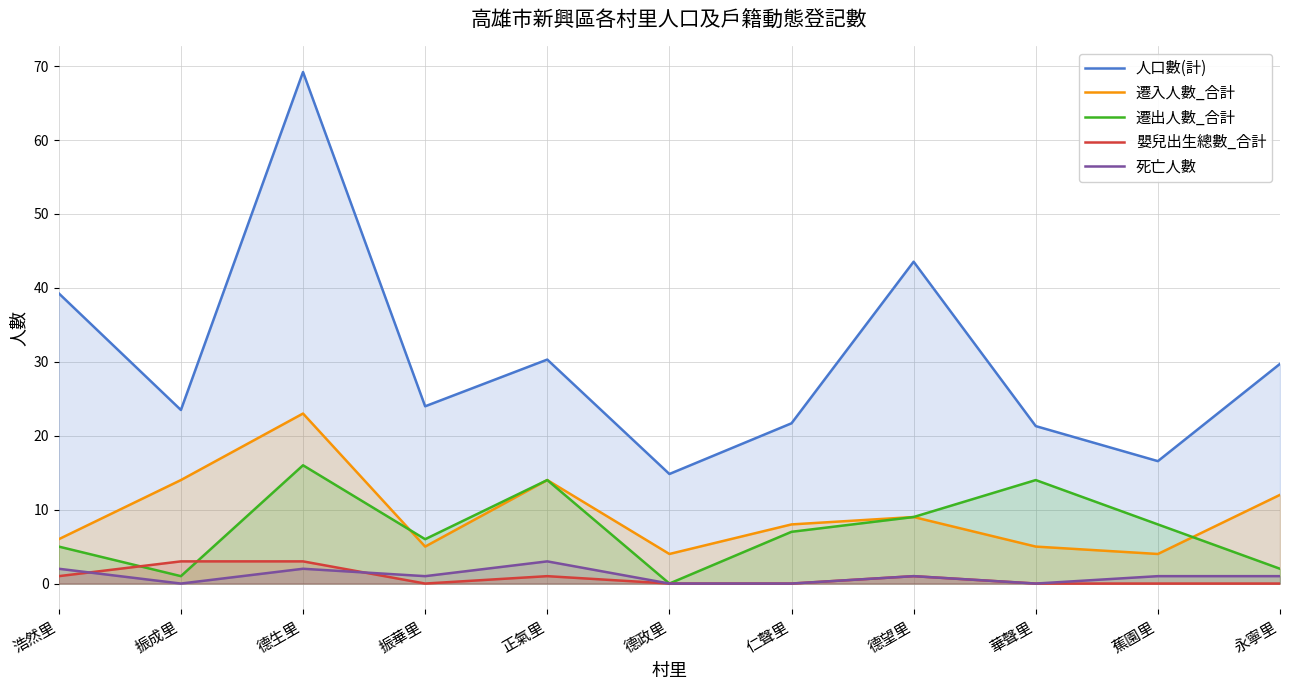

Reading left to right, what are all the values shown in this chart?

人口數(計): 39.3	23.5	69.2	24.0	30.3	14.8	21.7	43.5	21.3	16.6	29.7
遷入人數_合計: 6.0	14.0	23.0	5.0	14.0	4.0	8.0	9.0	5.0	4.0	12.0
遷出人數_合計: 5.0	1.0	16.0	6.0	14.0	0.0	7.0	9.0	14.0	8.0	2.0
嬰兒出生總數_合計: 1.0	3.0	3.0	0.0	1.0	0.0	0.0	1.0	0.0	0.0	0.0
死亡人數: 2.0	0.0	2.0	1.0	3.0	0.0	0.0	1.0	0.0	1.0	1.0